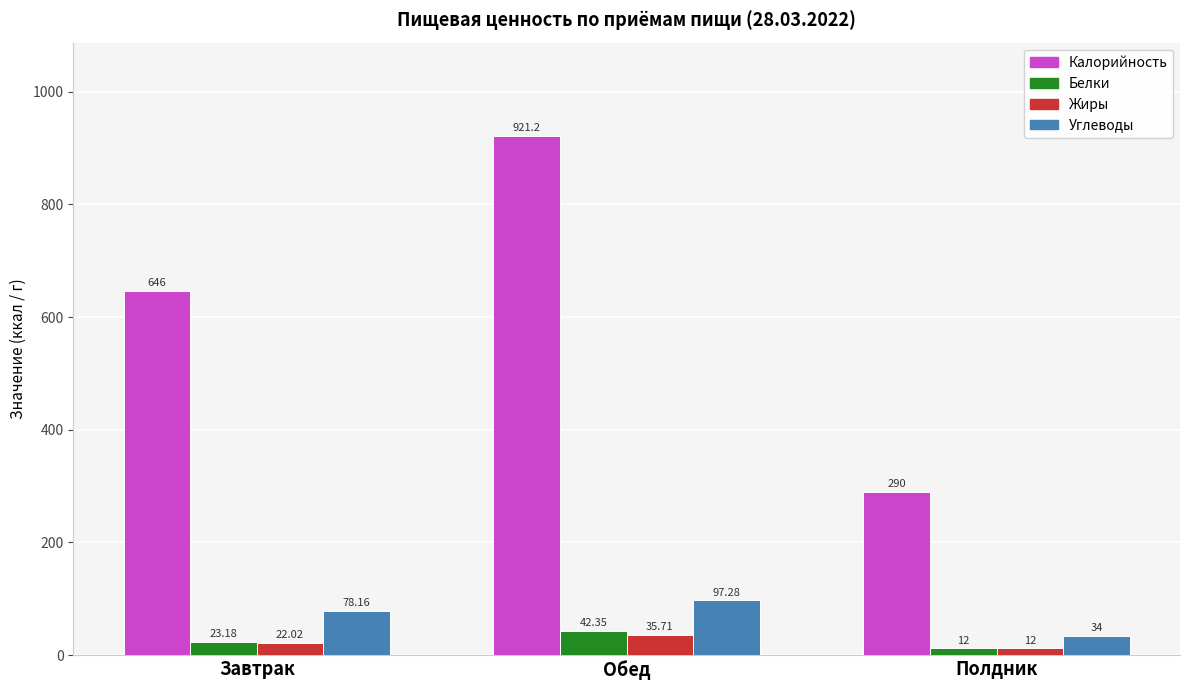

How many values in the Белки series exceed 23?

2